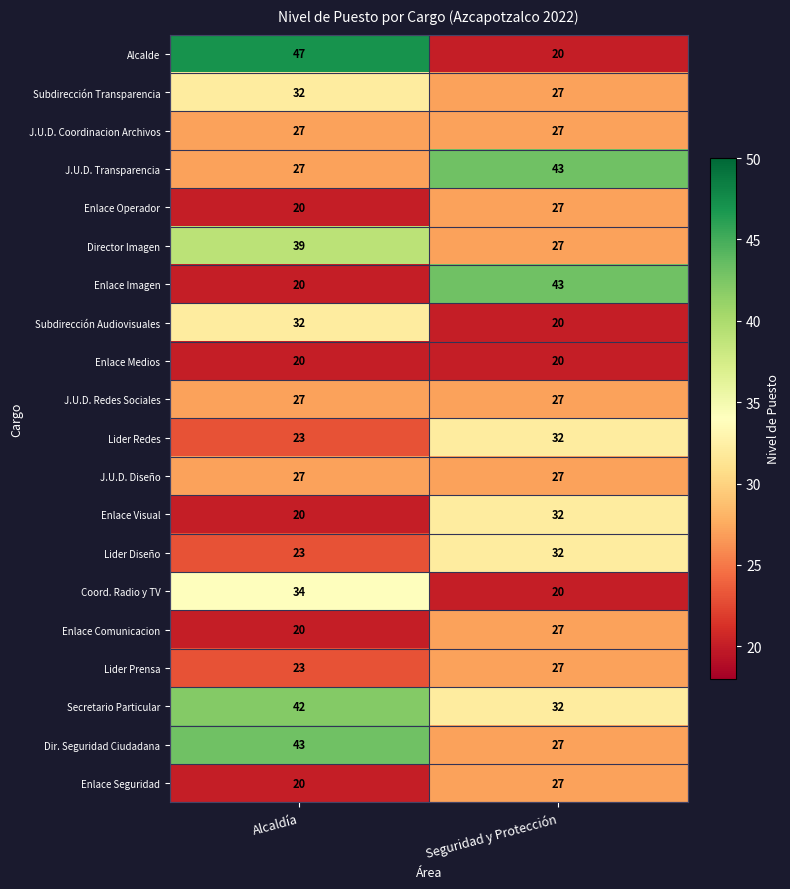

Which category has the lowest value in the Dir. Seguridad Ciudadana series?

Seguridad y Protección